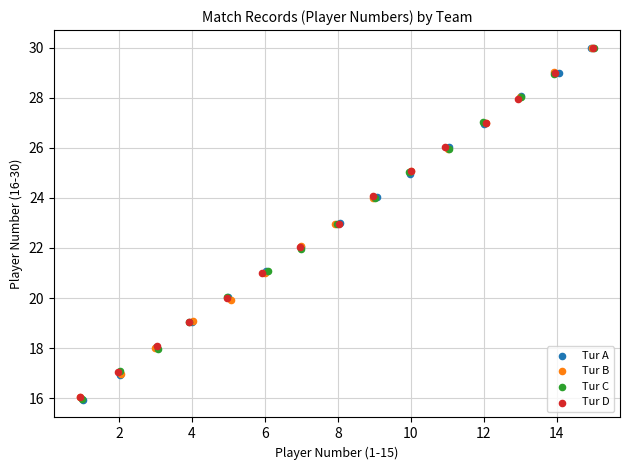

What are all the series names shown in the legend?

Tur A, Tur B, Tur C, Tur D